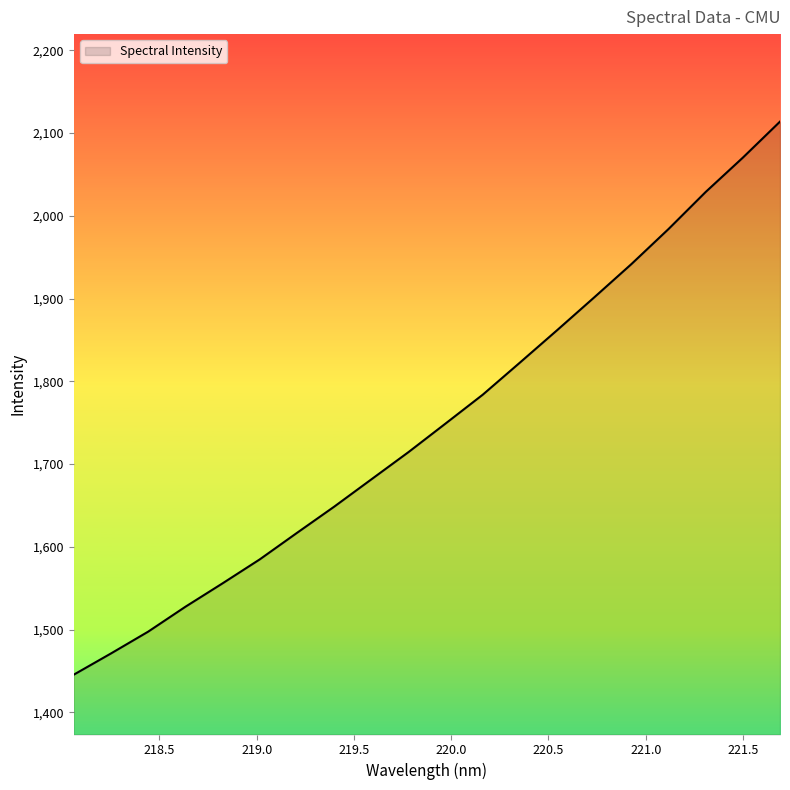

What is the smallest value displayed?

1445.6